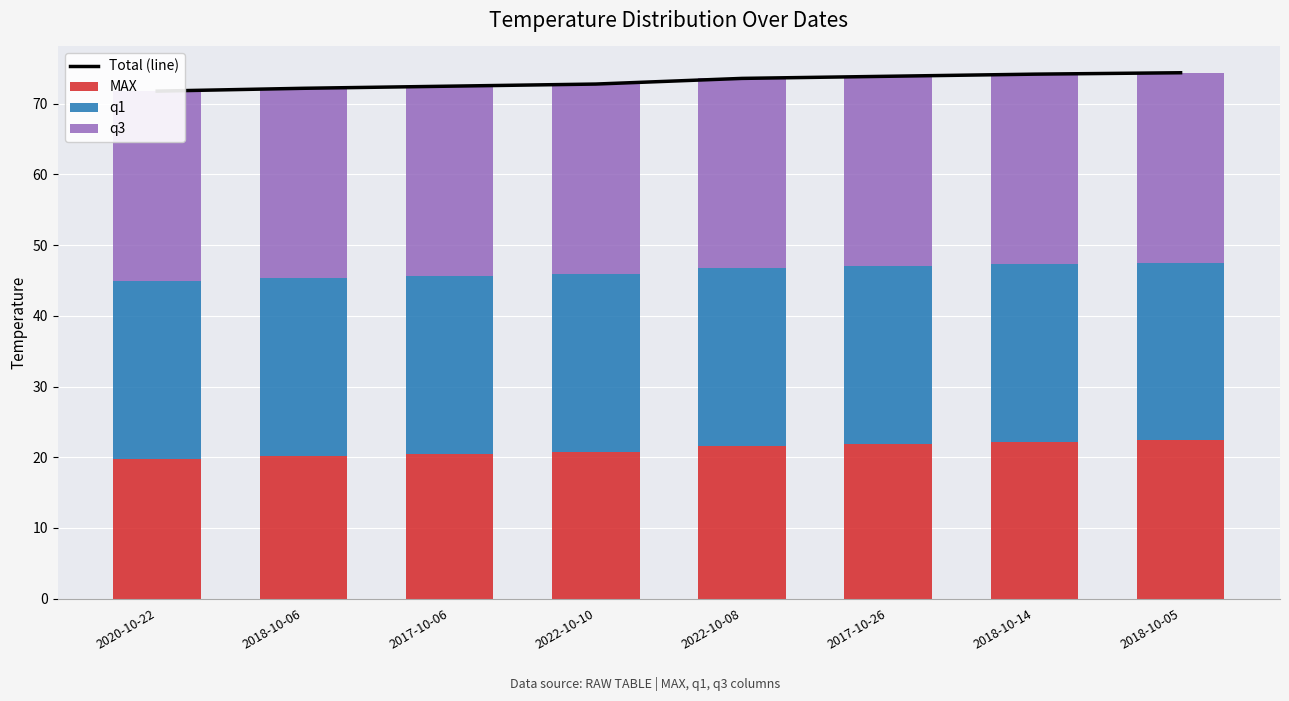

What is the total value across all series at 2022-10-10?

145.6